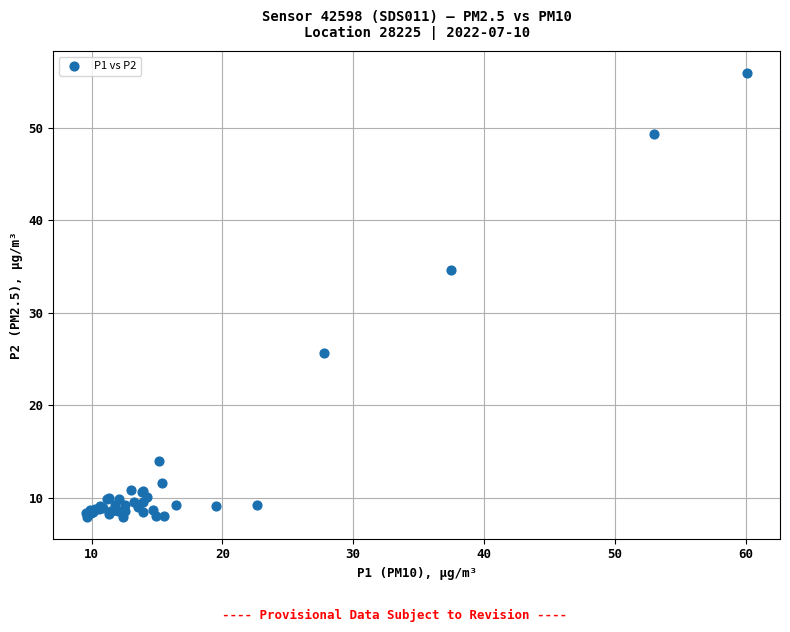

What Y value in the scatter plot is closest to 31?

34.6